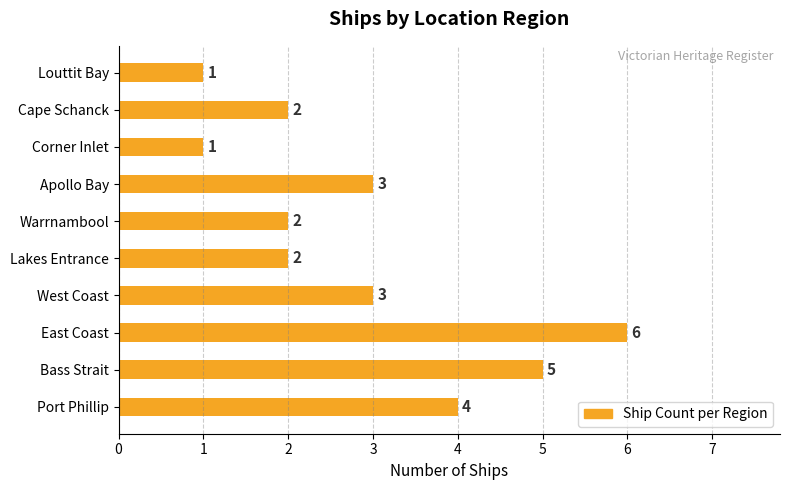

What is the maximum value shown in the chart?

6